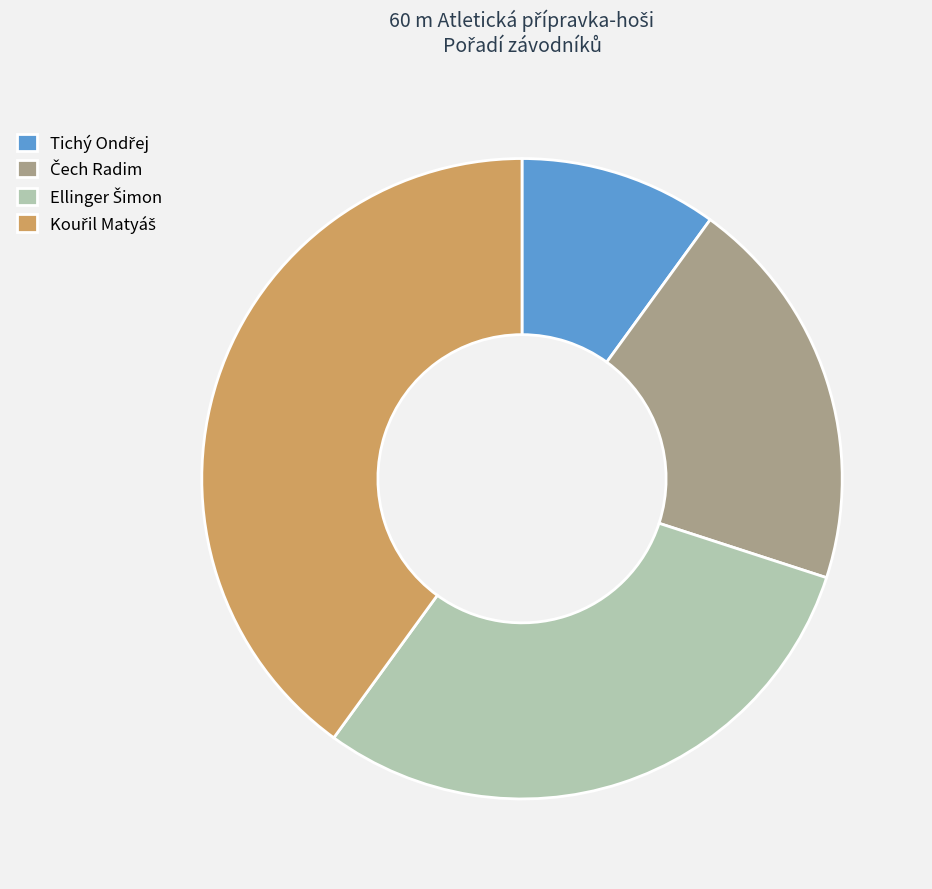

Is there any slice that represents more than half of the pie?

No